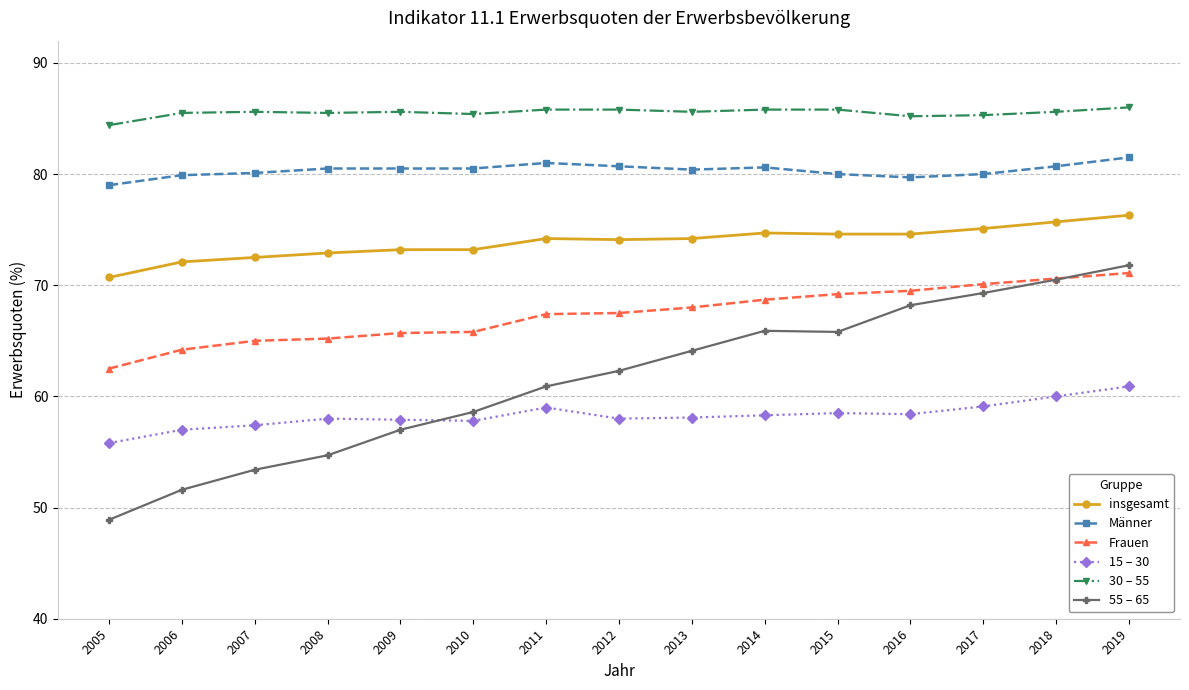

What value does the 55 – 65 series have at 2014?

65.9